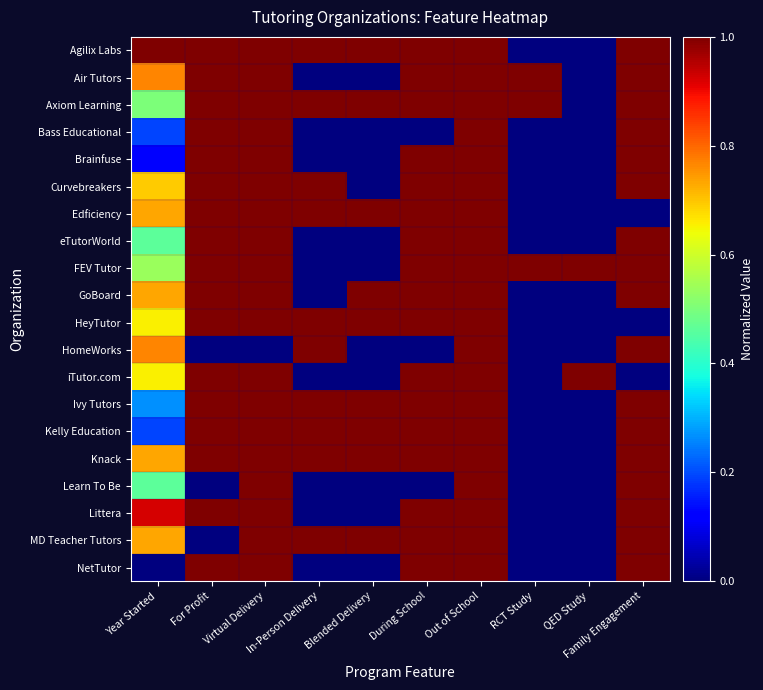

What is the total value across all series at RCT Study?

3.0